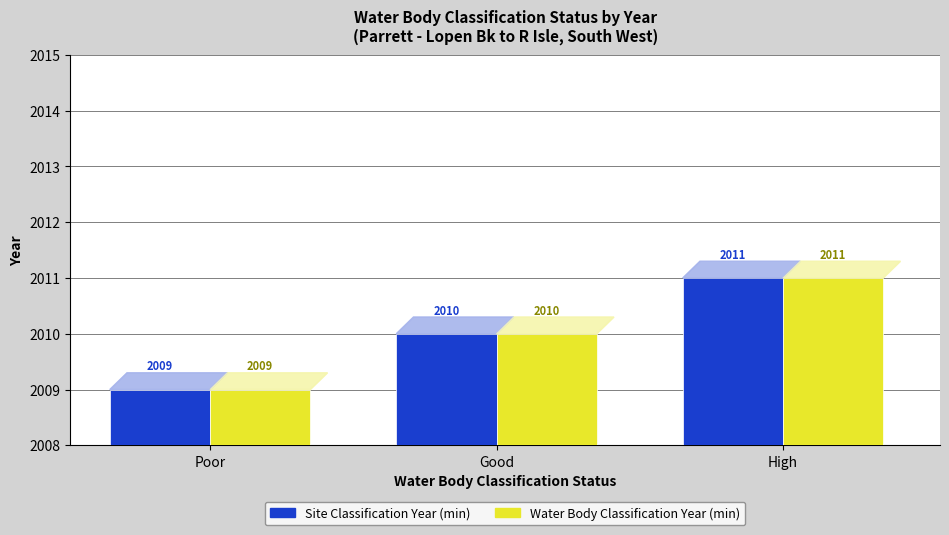

Does the chart contain any negative values?

No